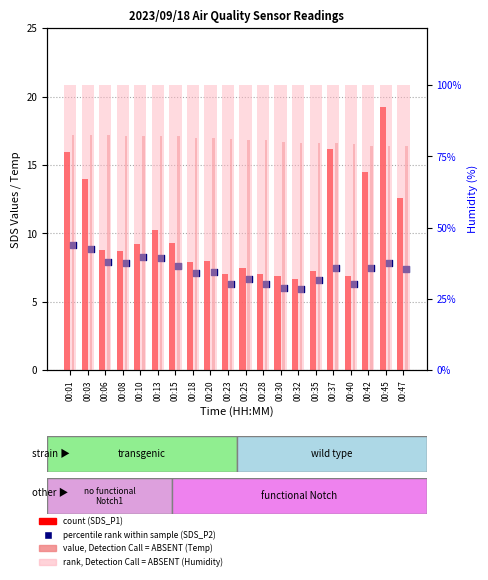

Which series has the largest Y range (max minus min)?

SDS_P1 (count)